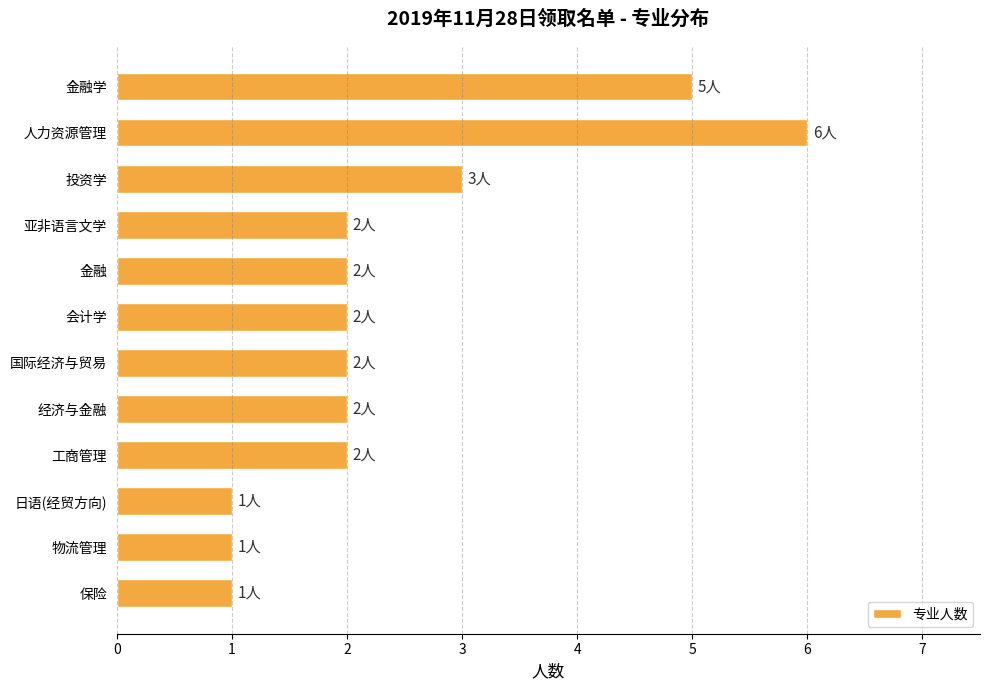

Is it true that the value at 金融学 is 5?

True